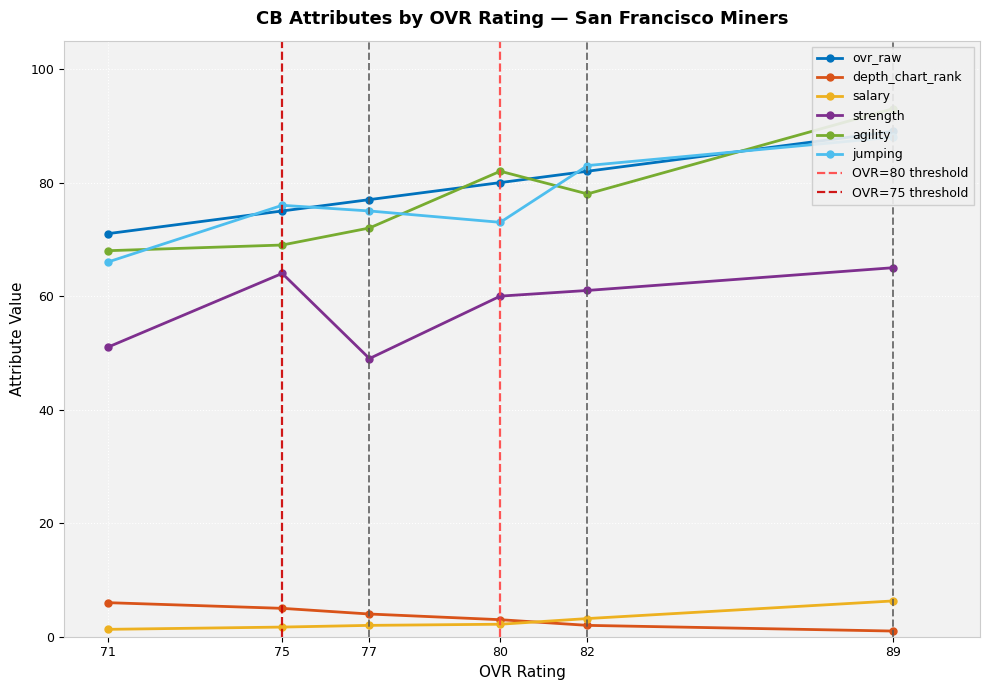

Rank the categories by ovr_raw value from highest to lowest.

89, 82, 80, 77, 75, 71